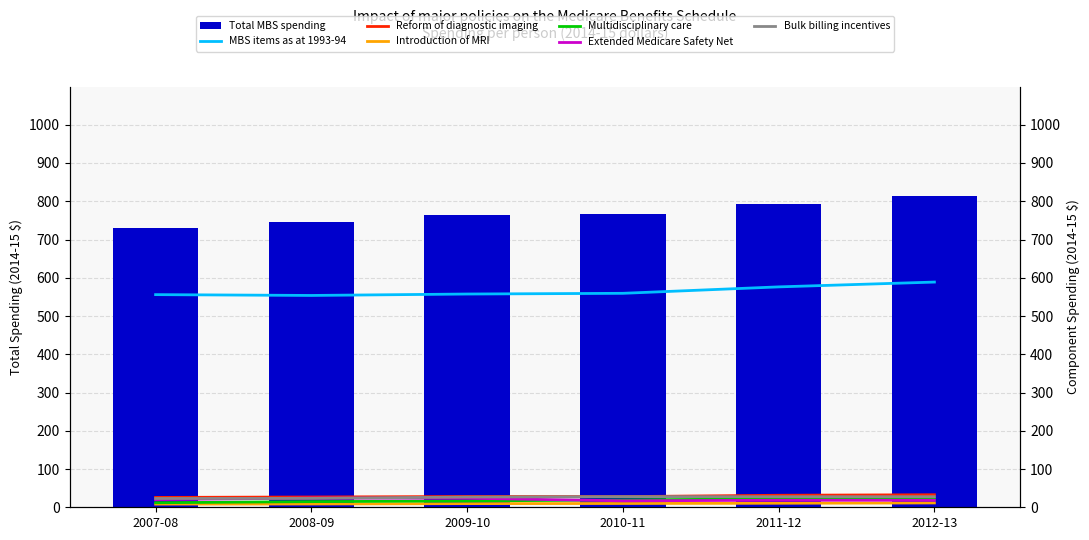

The value of Introduction of MRI at 2009-10 is 9.5. True or false?

True